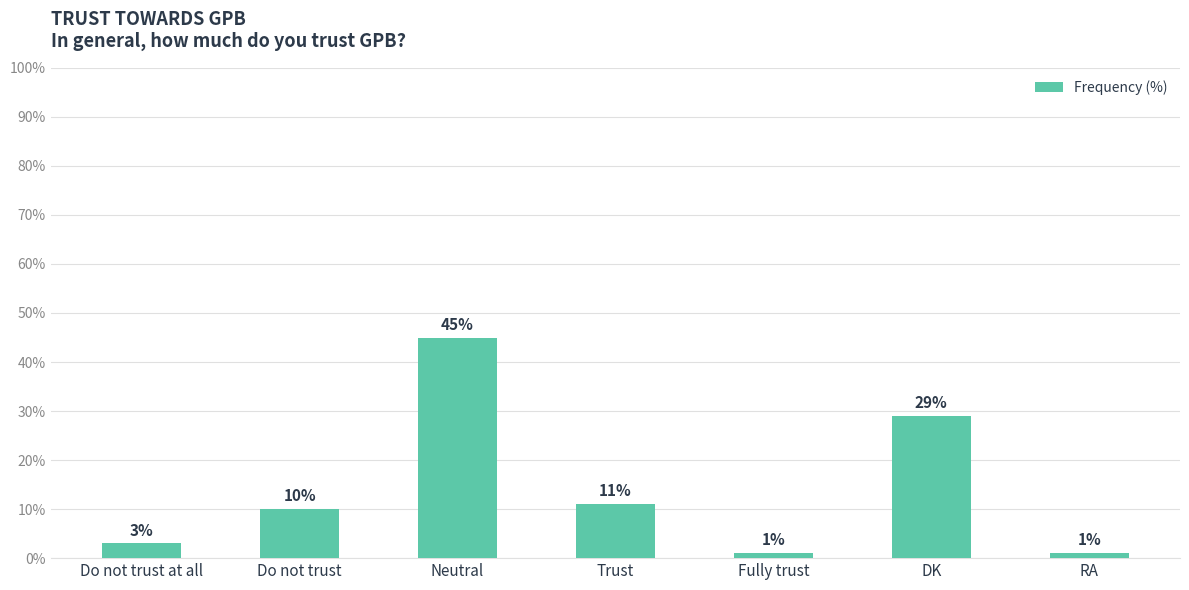

What is the label of the 2nd bar from the left?

Do not trust